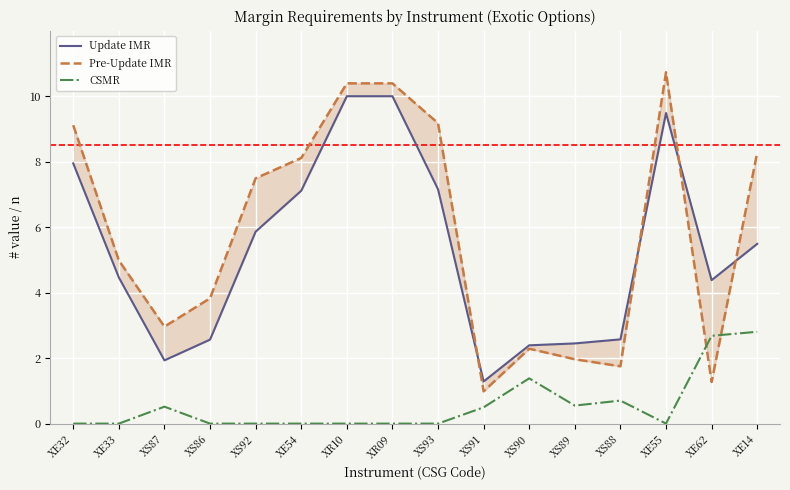

At which label is Update IMR closest to 5?

XE14